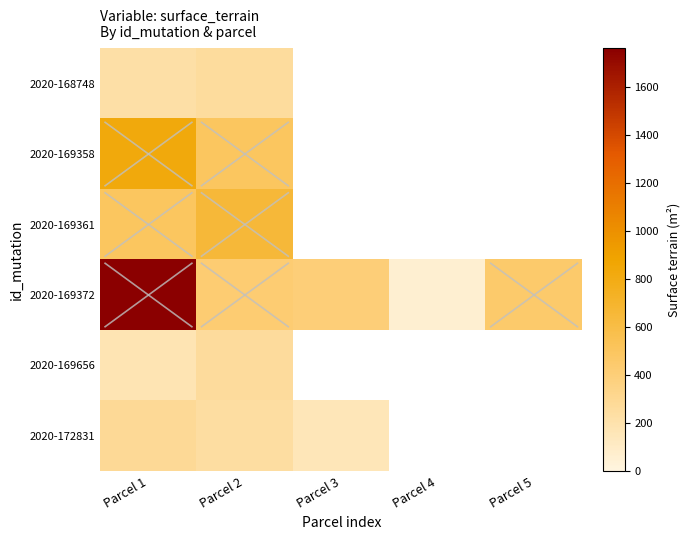

Count the number of categories in the chart.

5